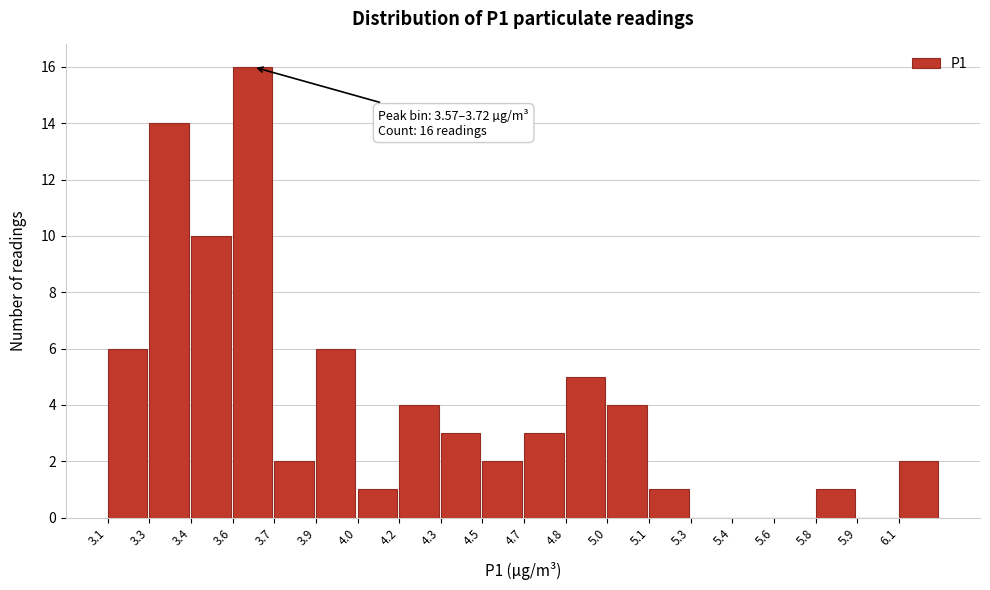

Reading left to right, extract all data points from this chart.

3.1=6	3.3=14	3.4=10	3.6=16	3.7=2	3.9=6	4.0=1	4.2=4	4.3=3	4.5=2	4.7=3	4.8=5	5.0=4	5.1=1	5.3=0	5.4=0	5.6=0	5.8=1	5.9=0	6.1=2